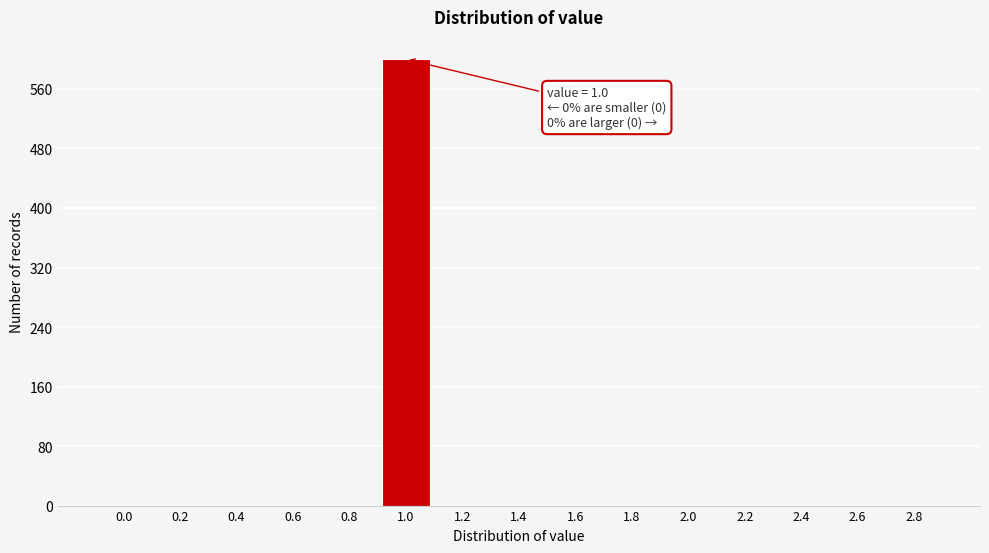

Reading right to left, transcribe all the data shown in this chart.

2.8=0	2.6=0	2.4=0	2.2=0	2.0=0	1.8=0	1.6=0	1.4=0	1.2=0	1.0=600	0.8=0	0.6=0	0.4=0	0.2=0	0.0=0